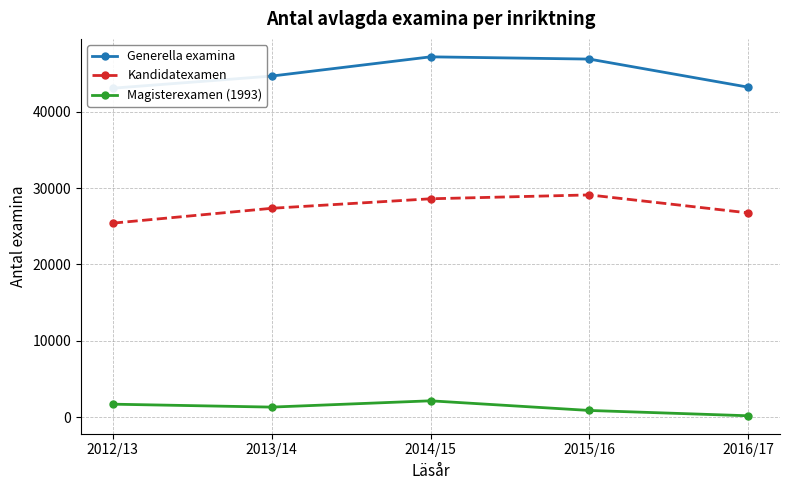

What are all the series names shown in the legend?

Generella examina, Kandidatexamen, Magisterexamen (1993)